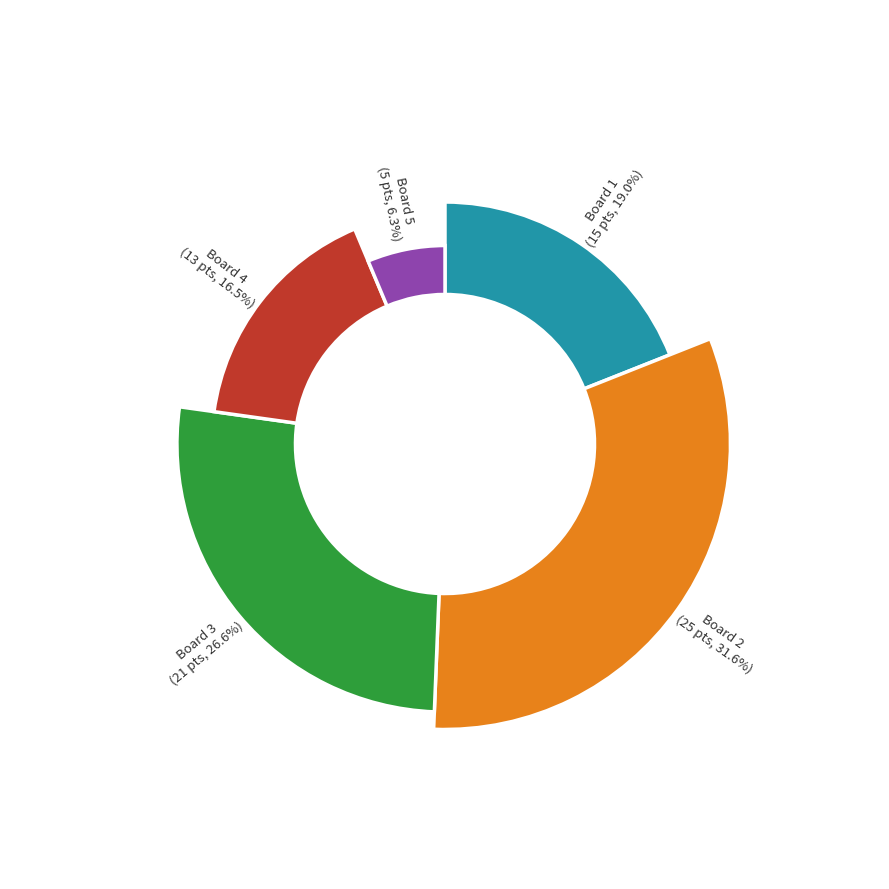

Does Board 2
Donnini Rodolfo account for over 50% of the chart?

No